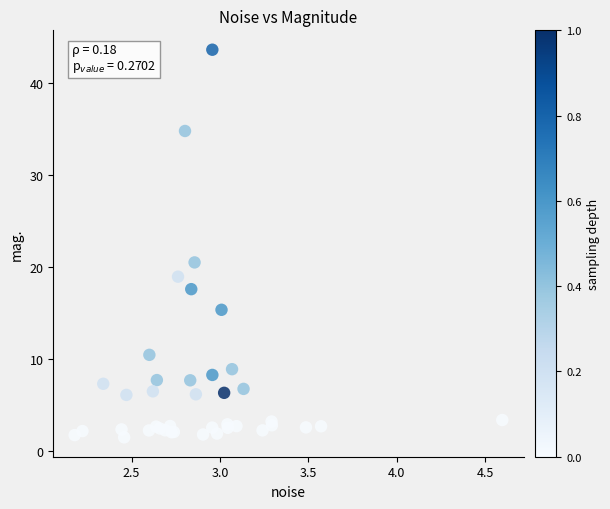

What Y value in the scatter plot is closest to 22?

20.5